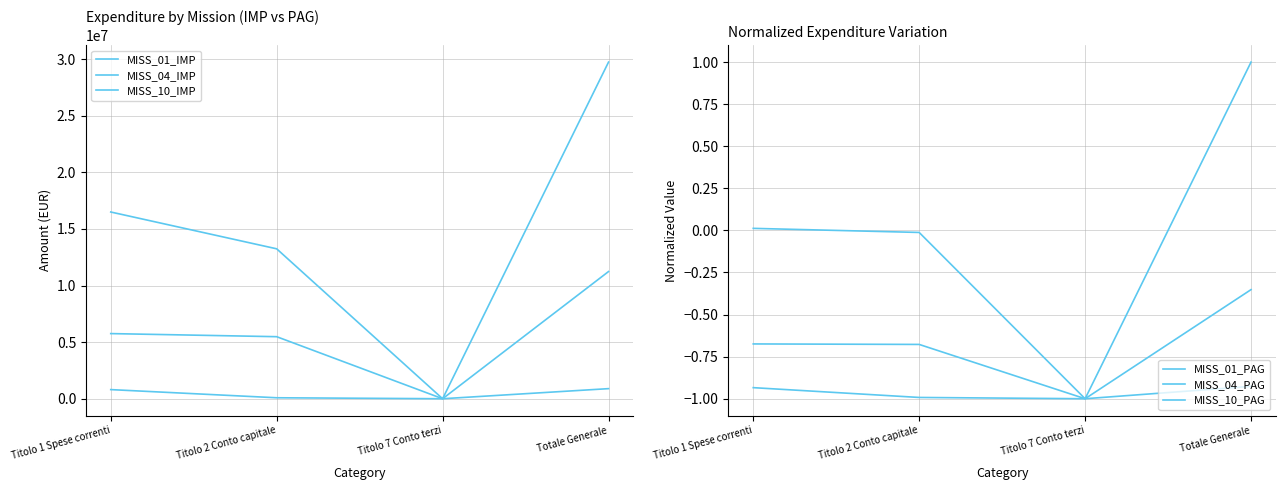

True or false: MISS_10_PAG and MISS_01_IMP intersect in this chart.

False